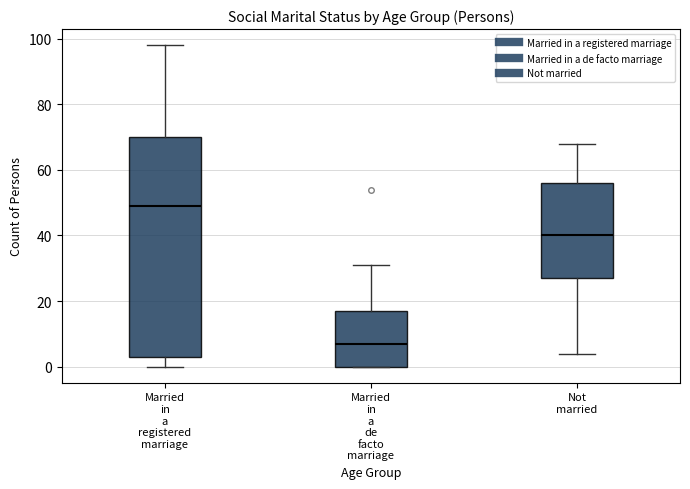

Which box has the highest median line?

Married in a registered marriage